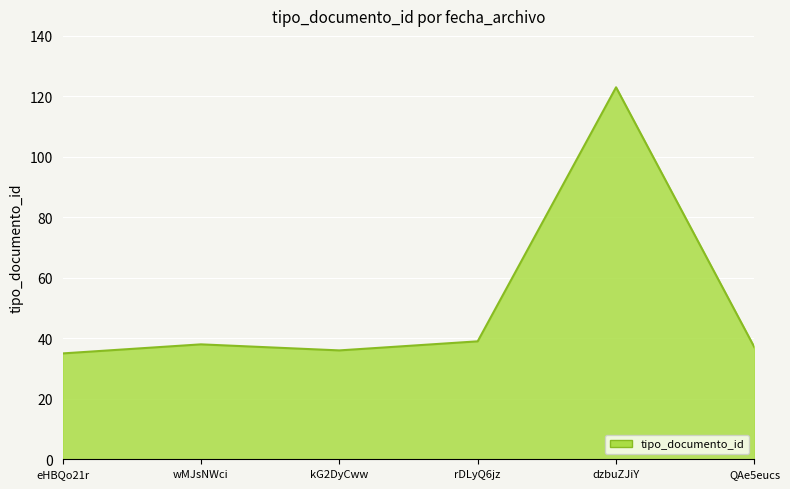

What is the change in value from kG2DyCww to dzbuZJiY?

+87